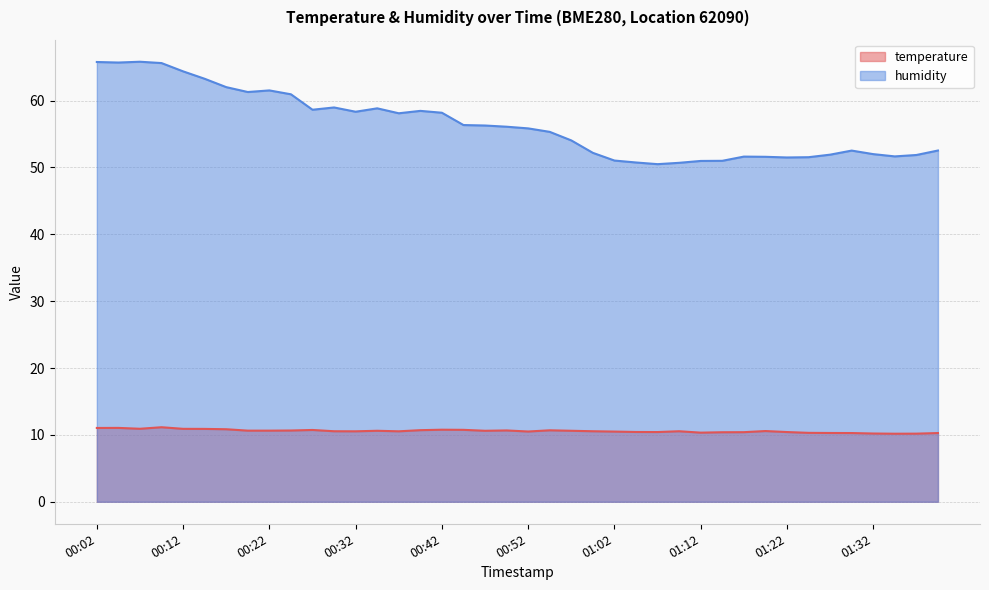

What are all the series names shown in the legend?

temperature, humidity